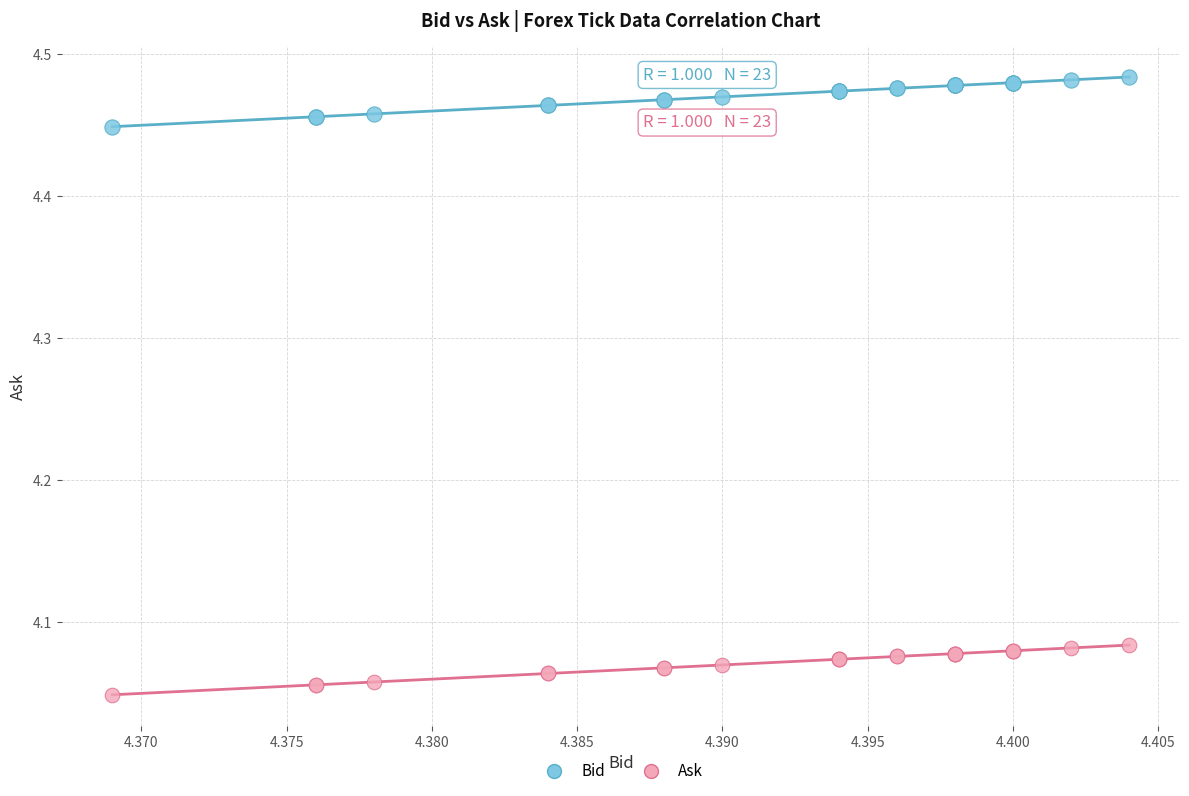

Which series reaches the minimum Y coordinate?

Ask